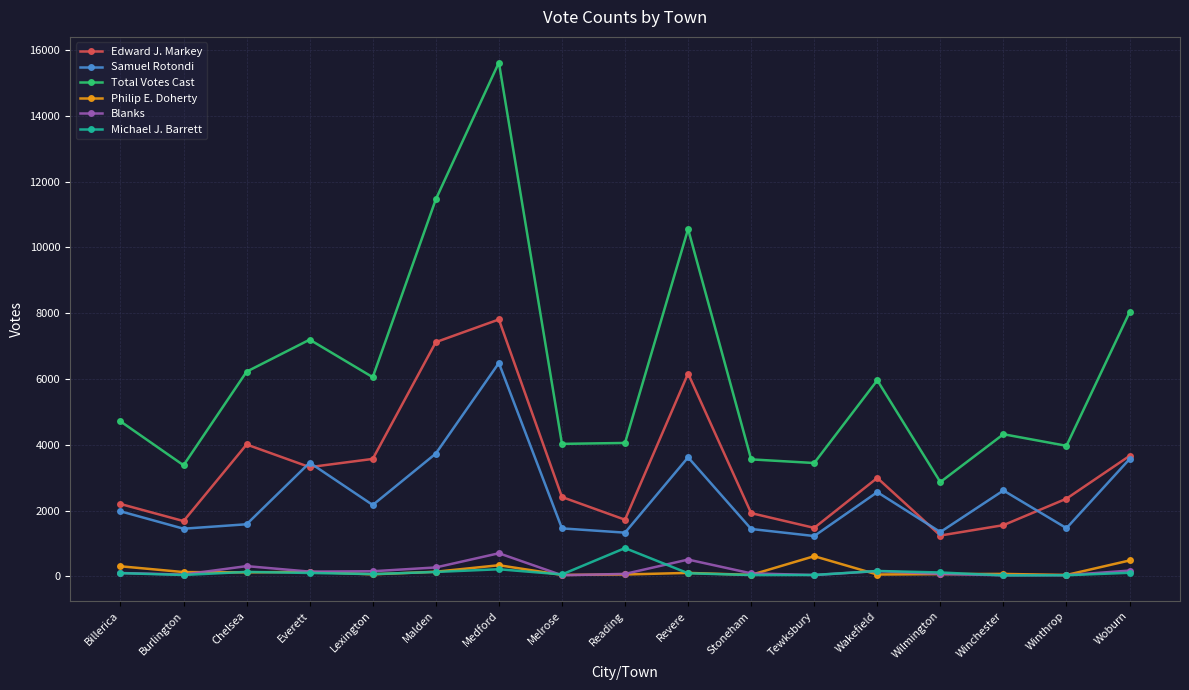

In Philip E. Doherty, how many points are lower than both neighbors (excluding endpoints)?

6